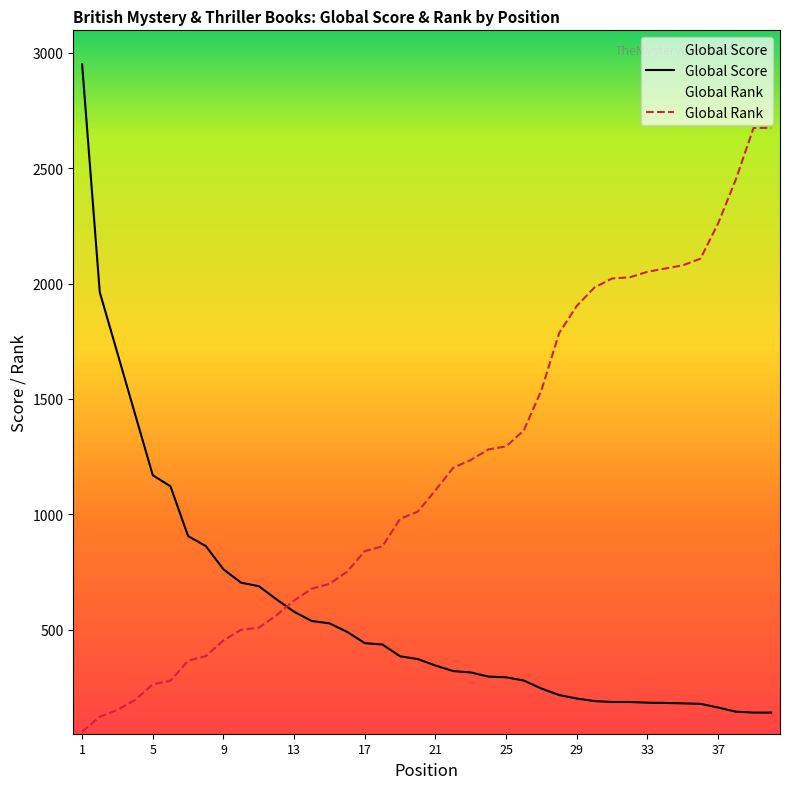

At 21, list the series in order from smallest to largest.

Global Score, Global Rank